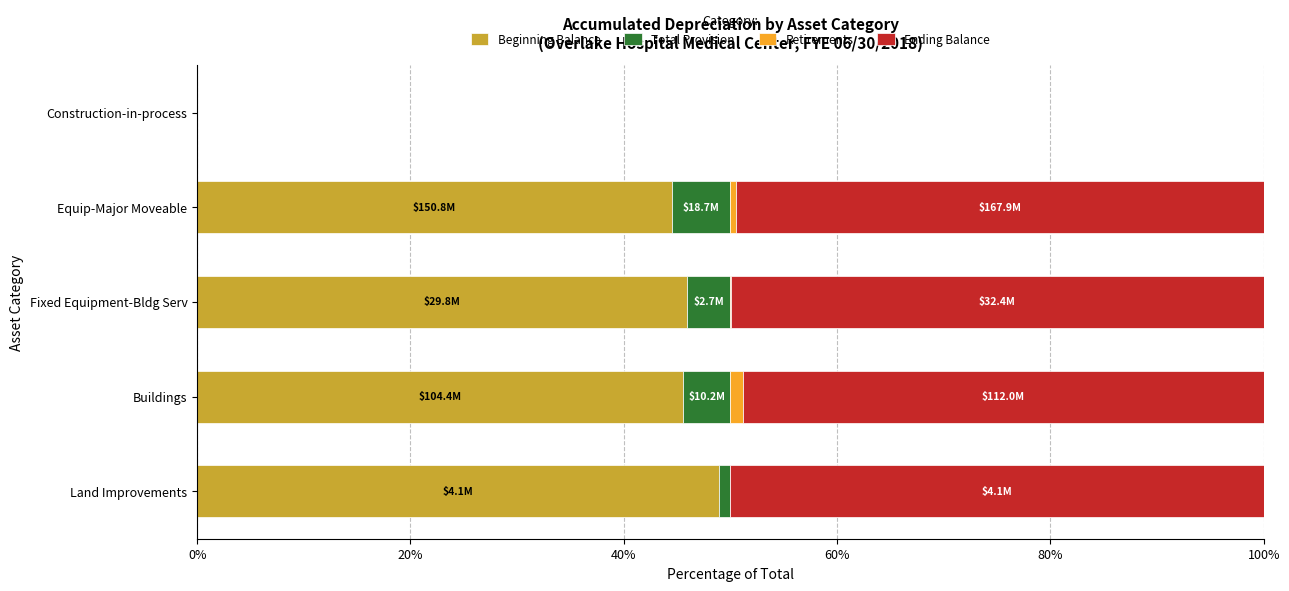

What are all the series names shown in the legend?

Beginning Balance, Total Provision, Retirements, Ending Balance